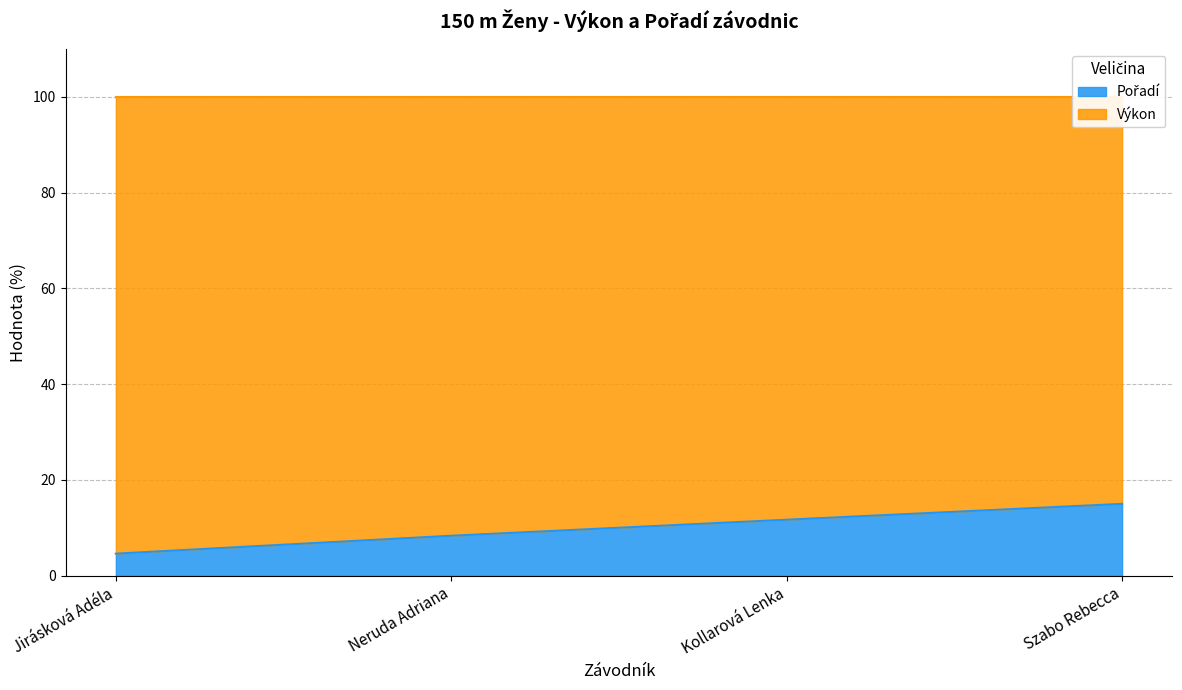

At which category does the chart reach its minimum across all series?

Jirásková Adéla